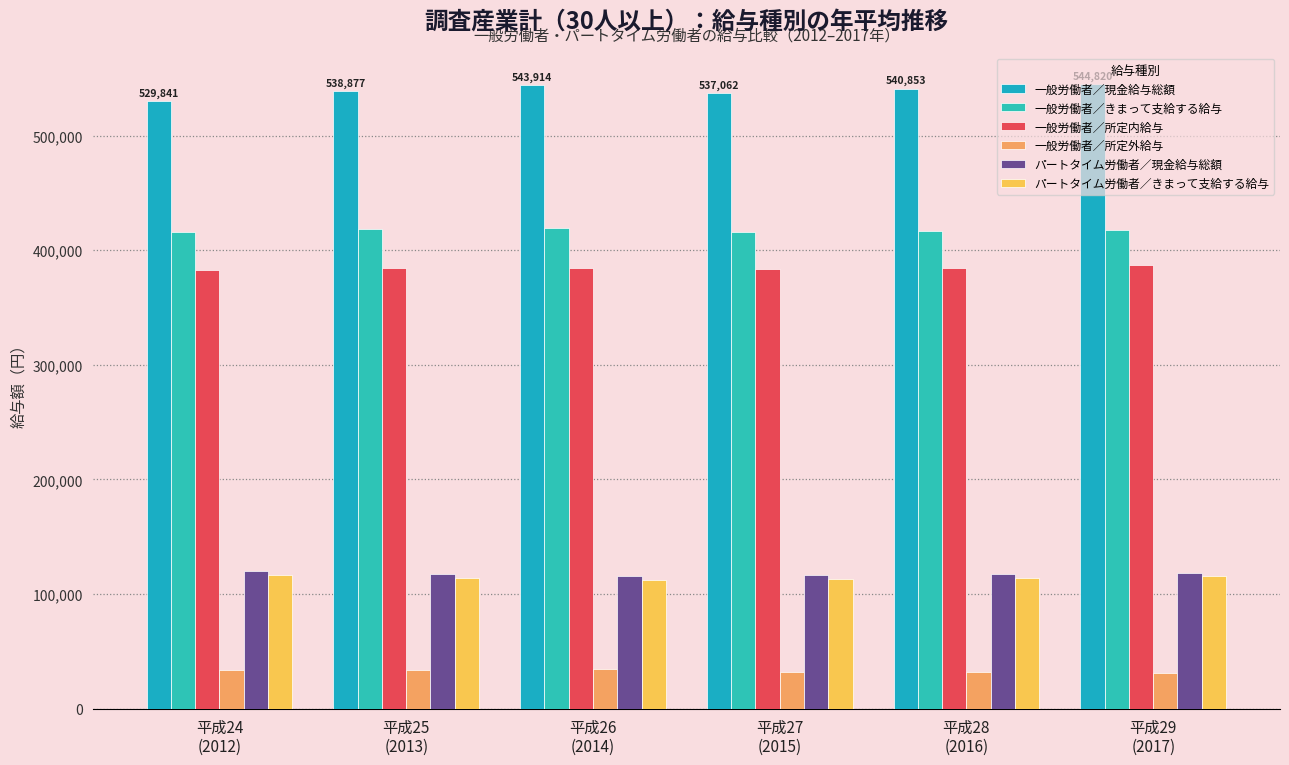

How many data points in 一般労働者／所定内給与 are less than 384426?

3